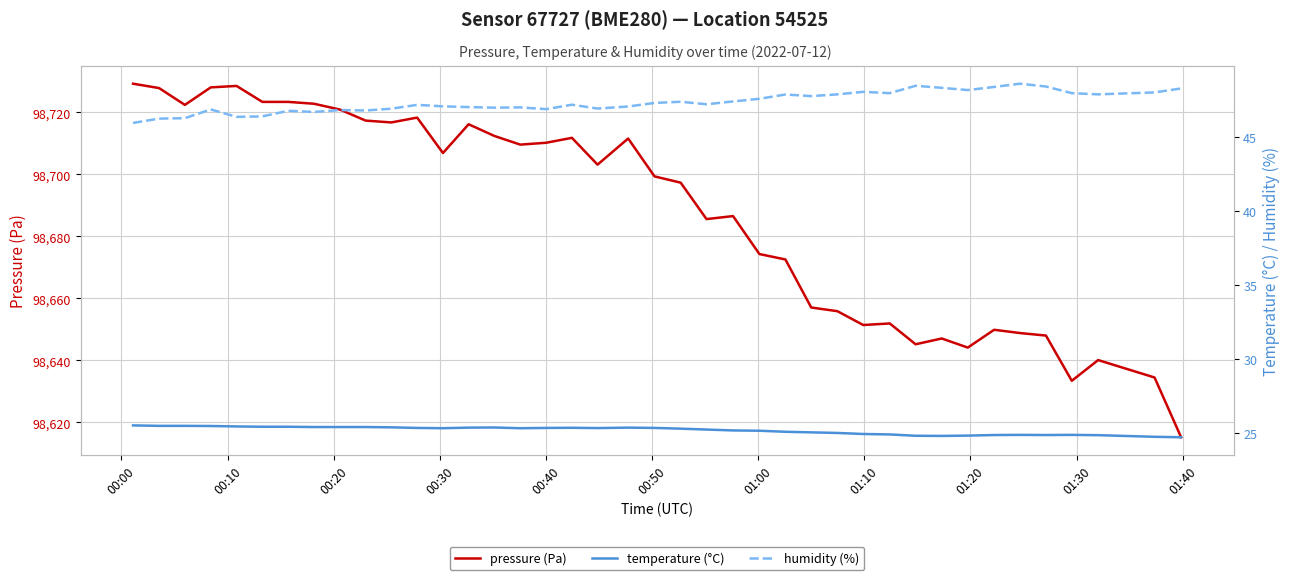

What is the maximum value for pressure (Pa)?

98729.2